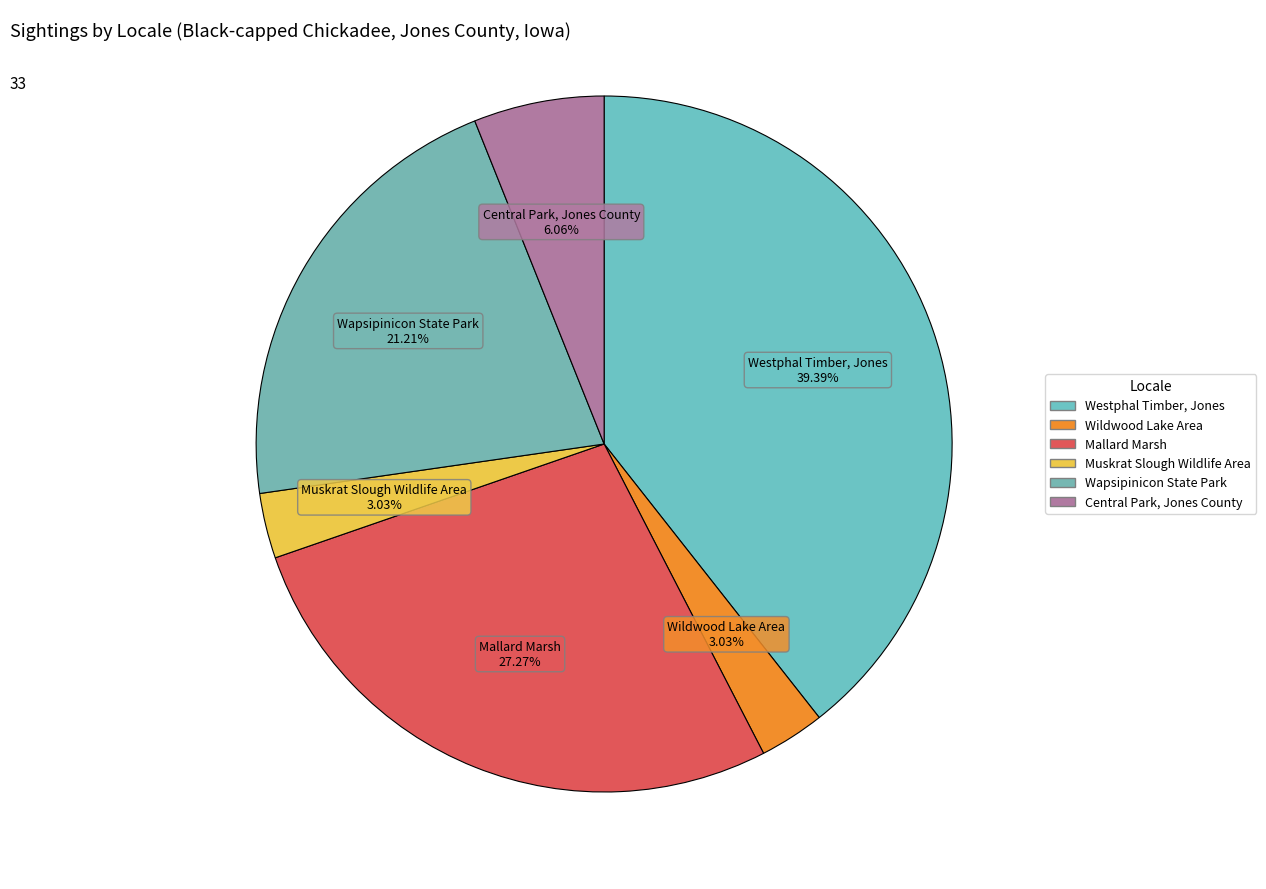

Count the number of slices in the pie.

6